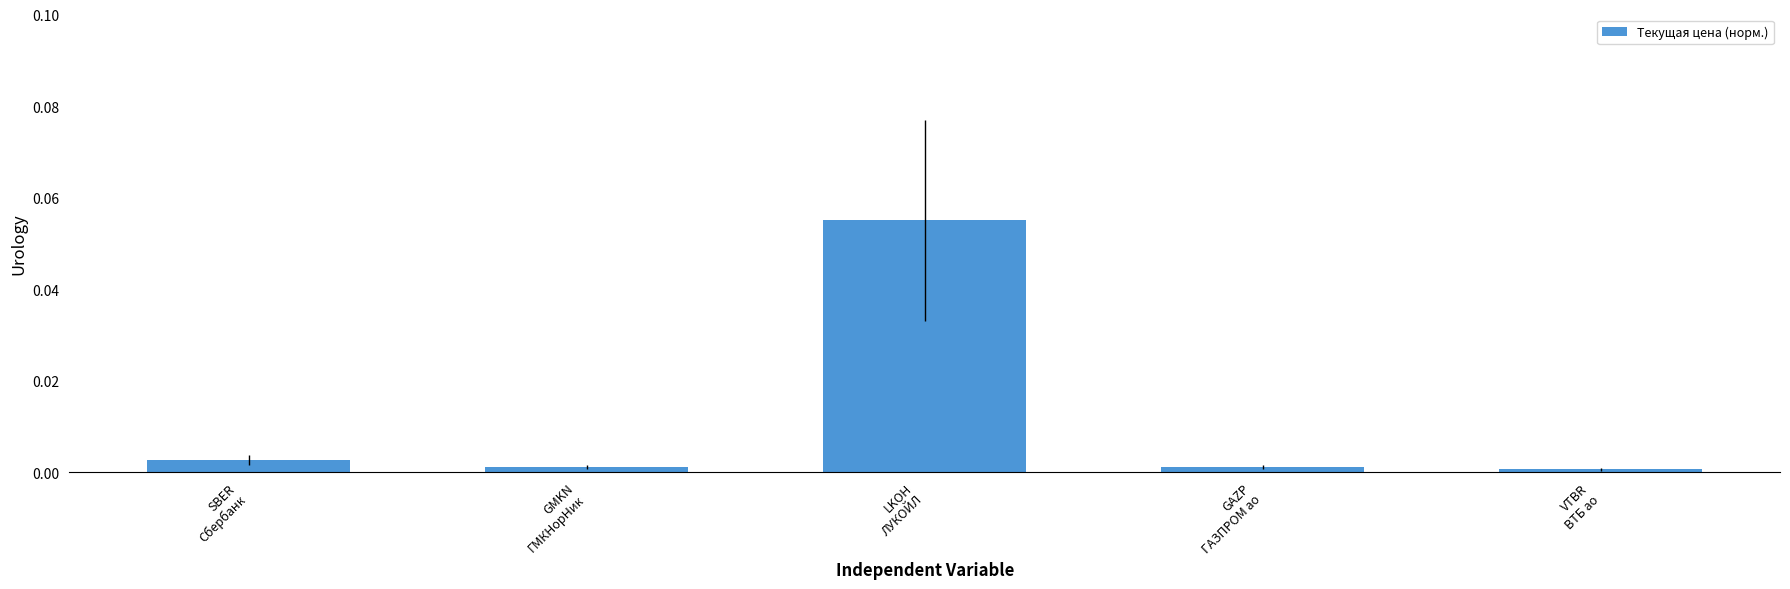

How many distinct data groups are displayed?

1